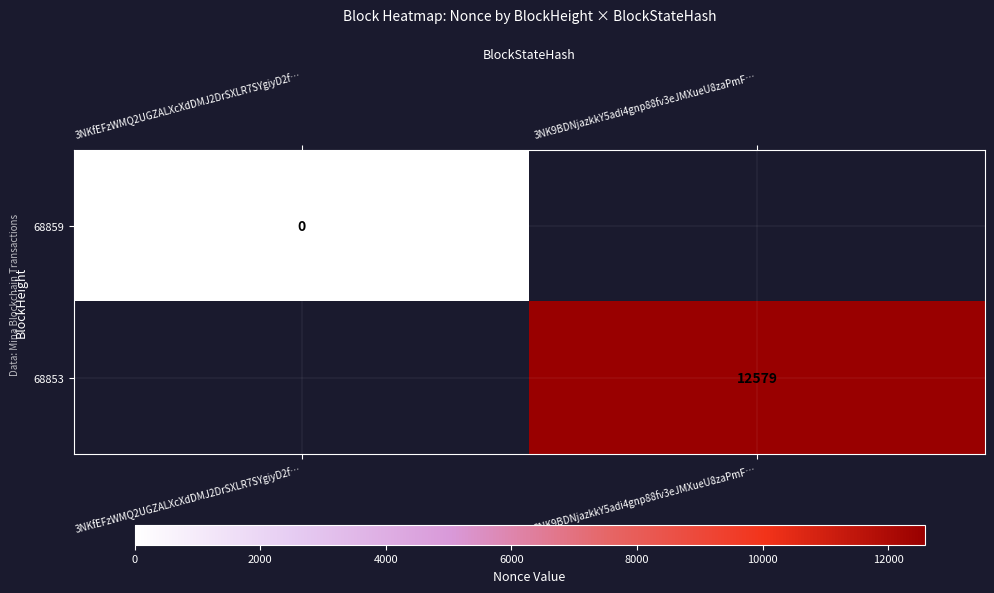

Is the value of 68859 at 3NKfEFzWMQ2UGZALXcXdDMJ2DrSXLR7SYgiyD2f… greater than the value of 68853 at 3NKfEFzWMQ2UGZALXcXdDMJ2DrSXLR7SYgiyD2f…?

No